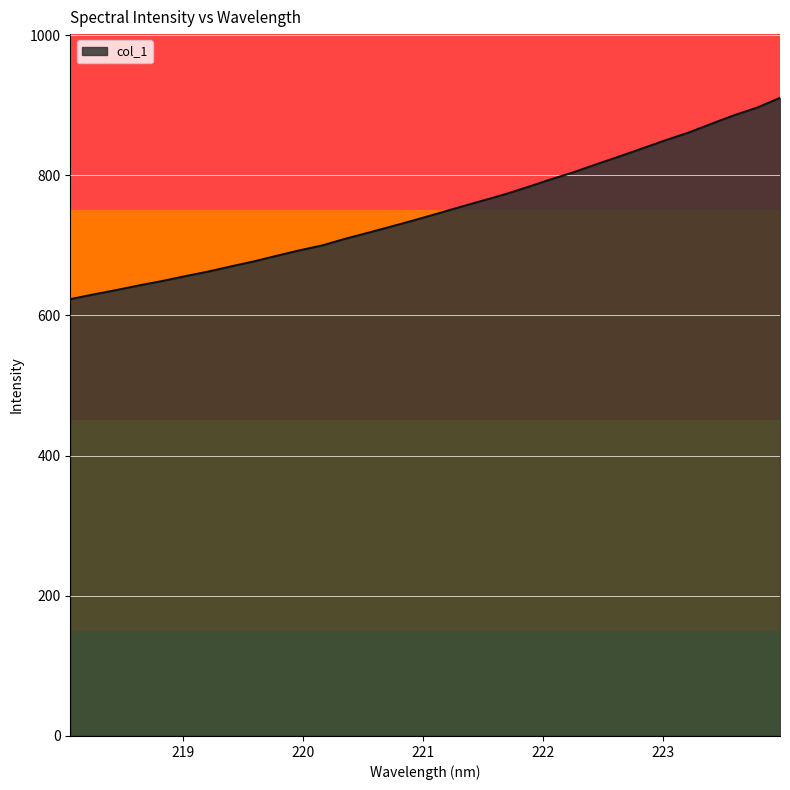

What is the difference between the maximum and minimum values?

287.1